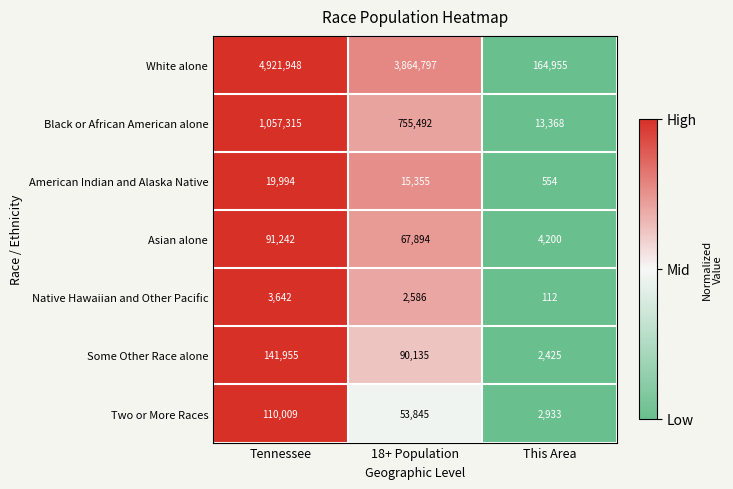

Is the value of Two or More Races at 18+ Population greater than the value of Black or African American alone at 18+ Population?

No